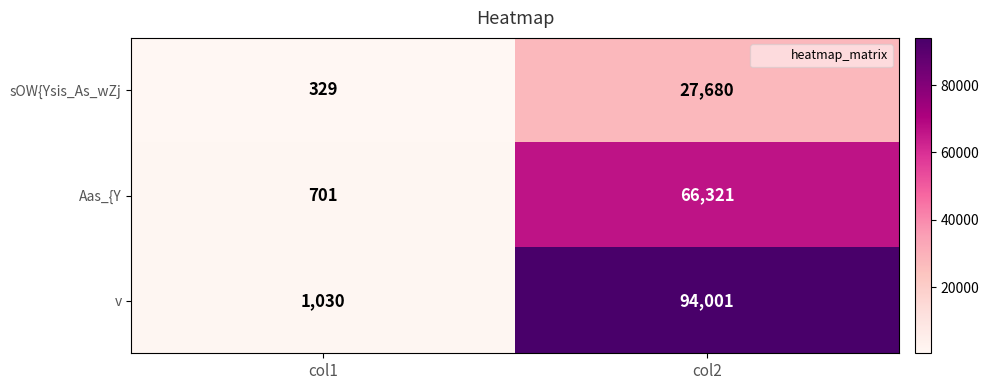

What is the sum of the v values at col2 and col1?

95031